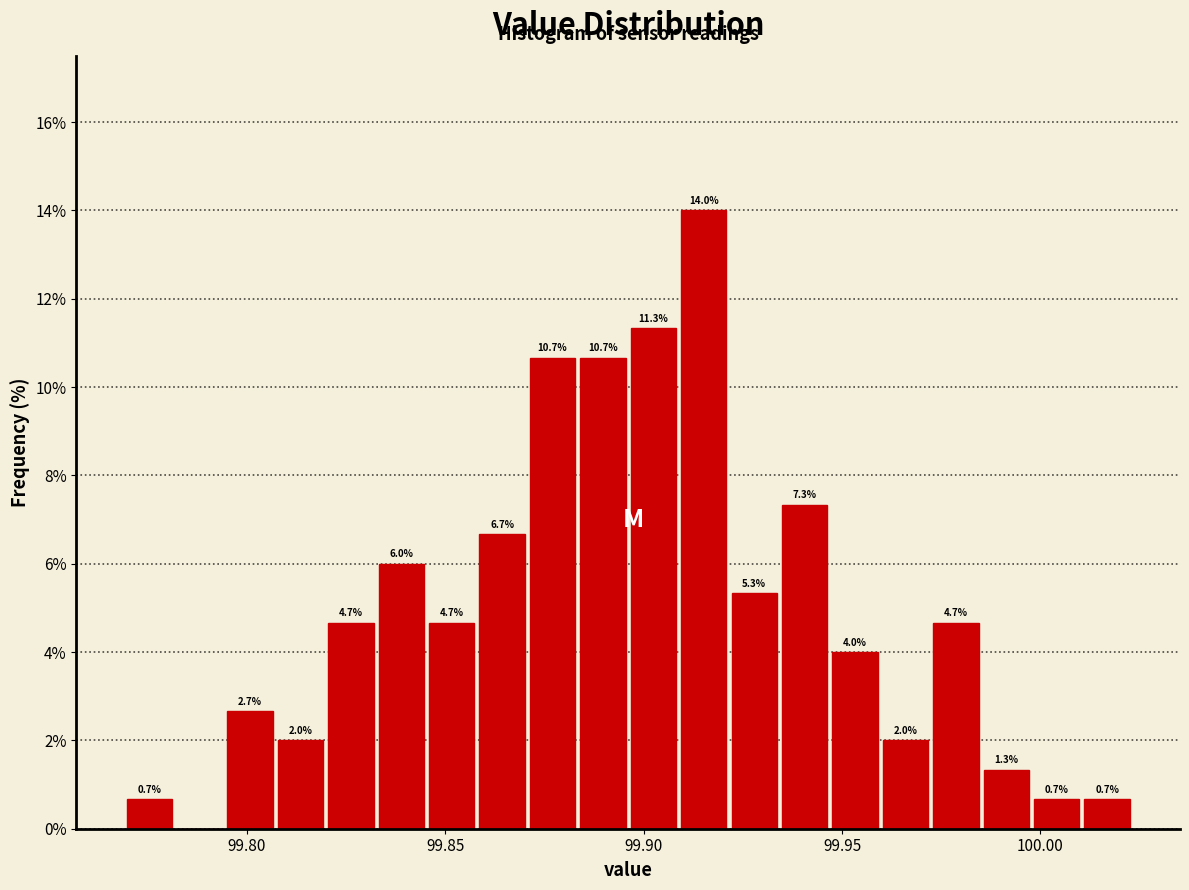

Around what value on the x-axis is the tallest bar? Give the approximate position of its centre, as read against the axis.

99.915